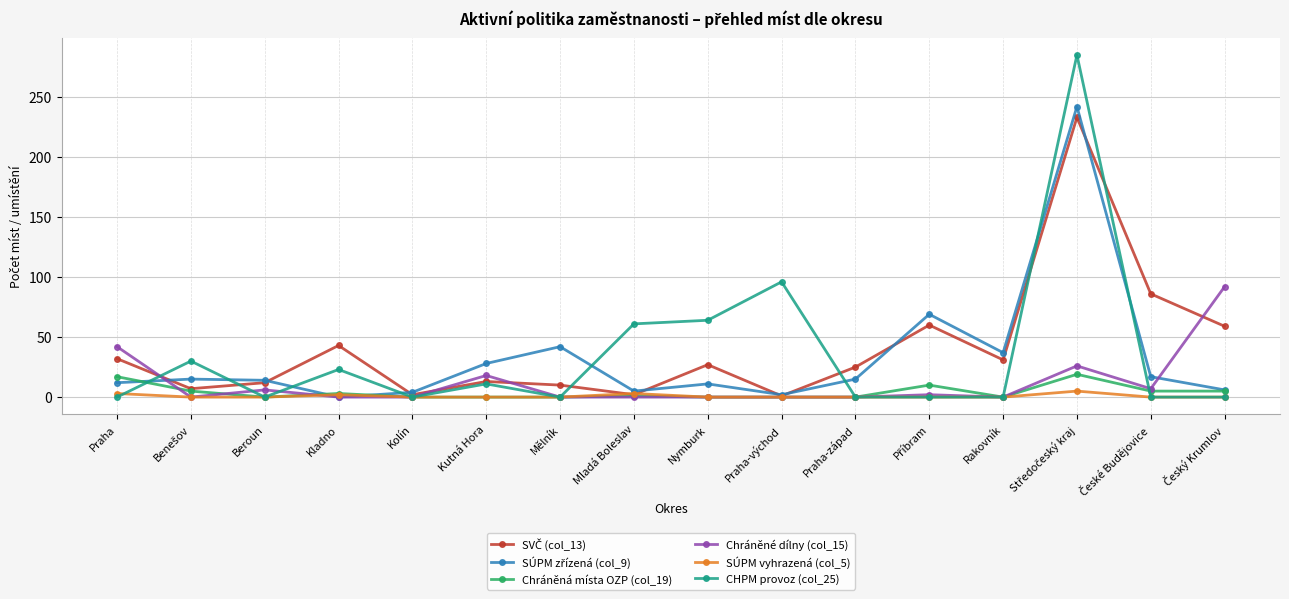

What is the label of the 11th point from the left?

Praha-západ